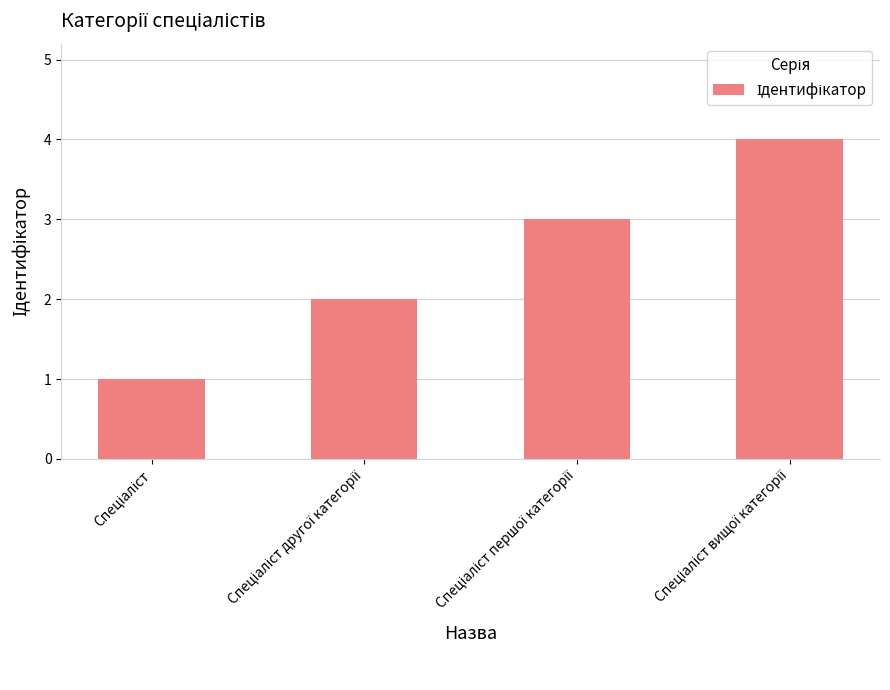

What is the maximum value shown in the chart?

4